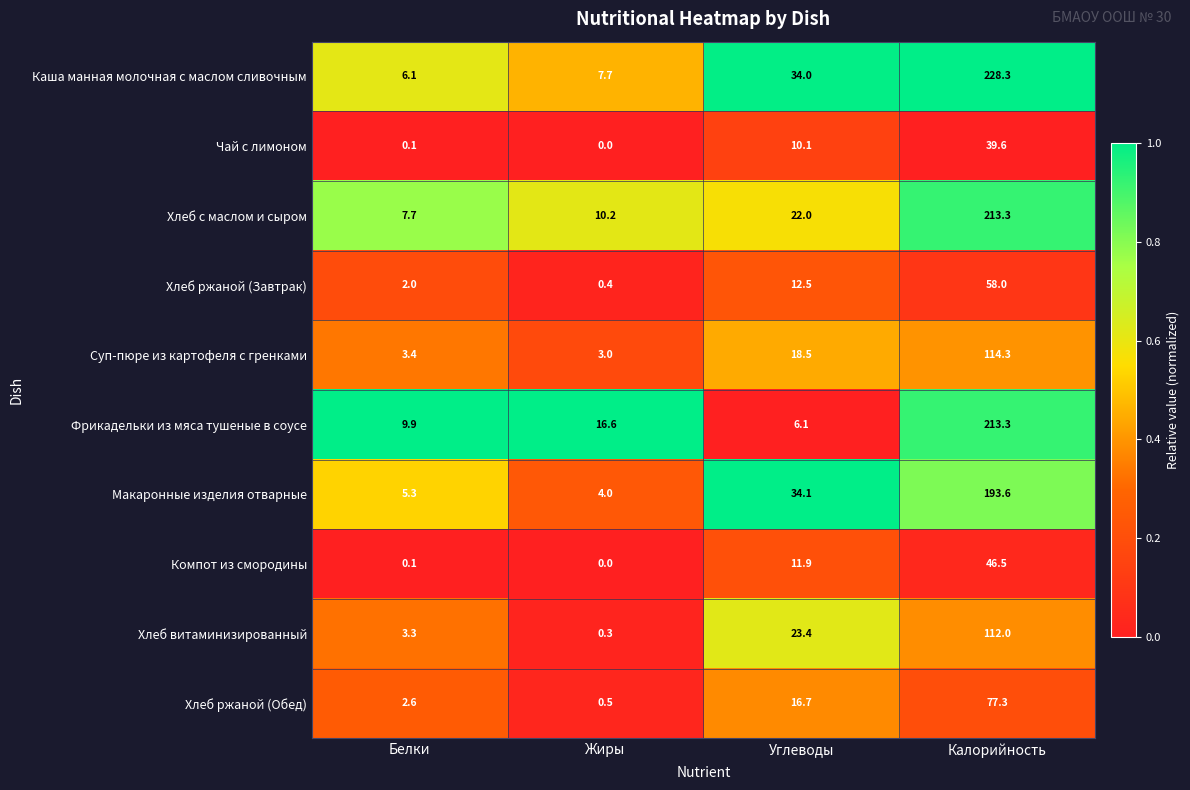

Is it true that Хлеб ржаной (Обед) equals 10.0 at Углеводы?

False